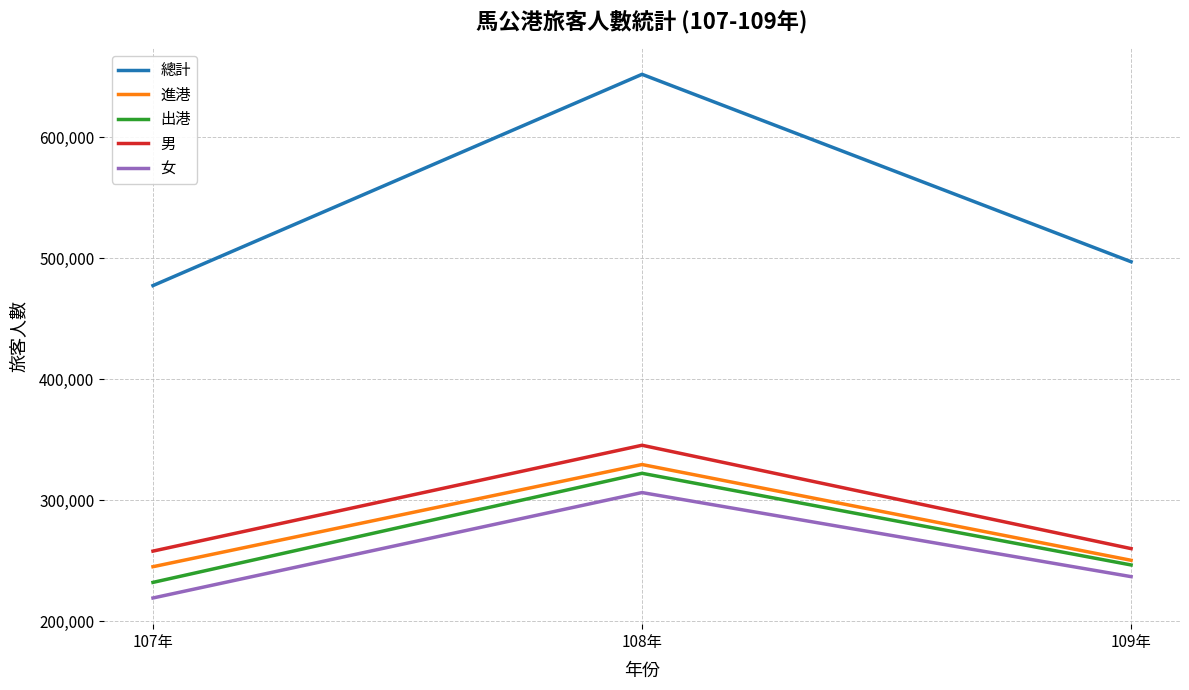

How many lines are shown in the chart?

5